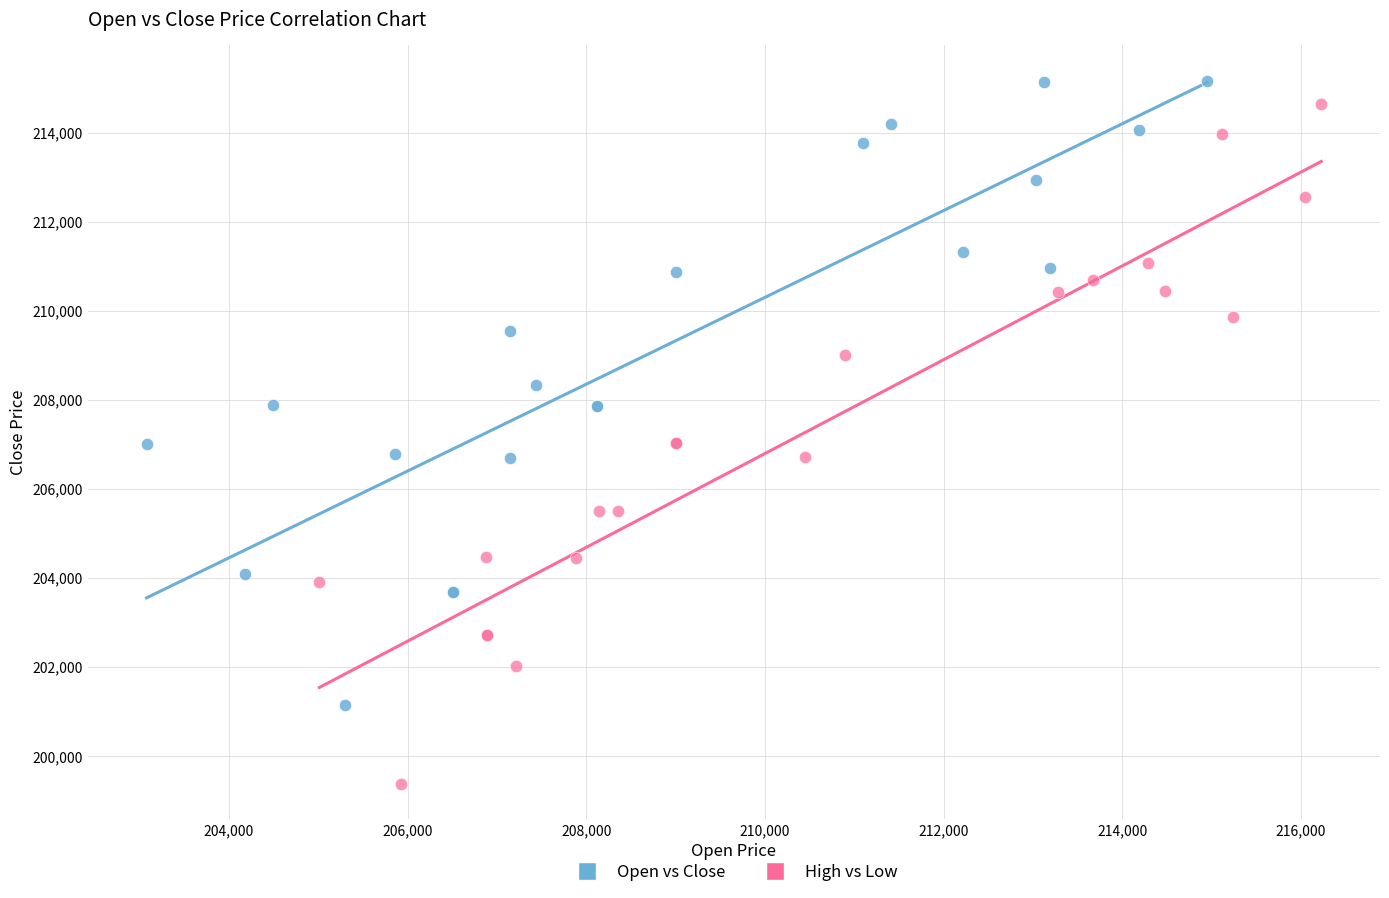

Which series has the largest Y range (max minus min)?

High vs Low